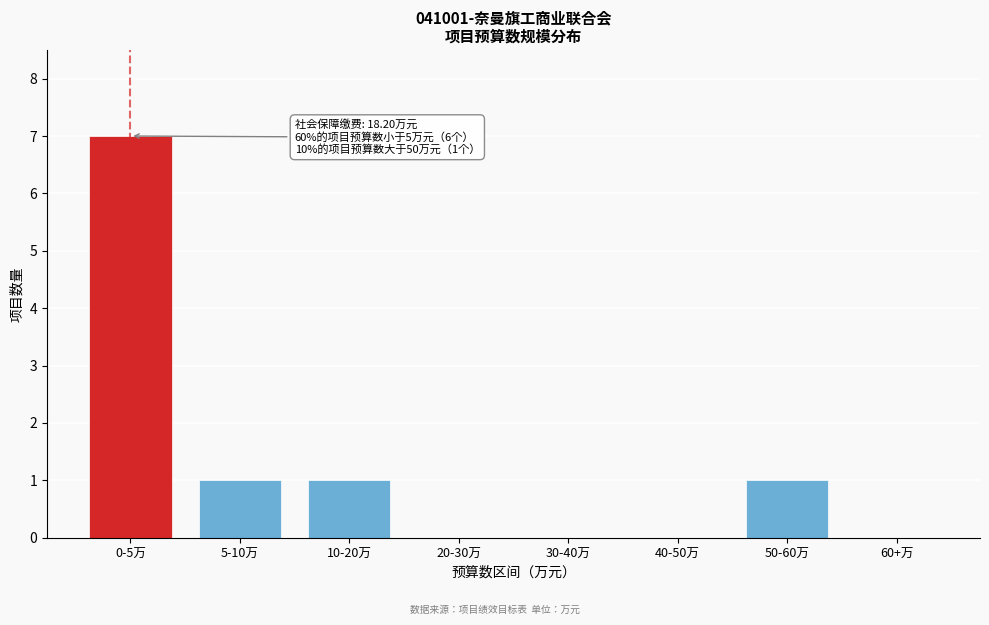

Reading right to left, what are all the values shown in this chart?

60+万=0	50-60万=1	40-50万=0	30-40万=0	20-30万=0	10-20万=1	5-10万=1	0-5万=7